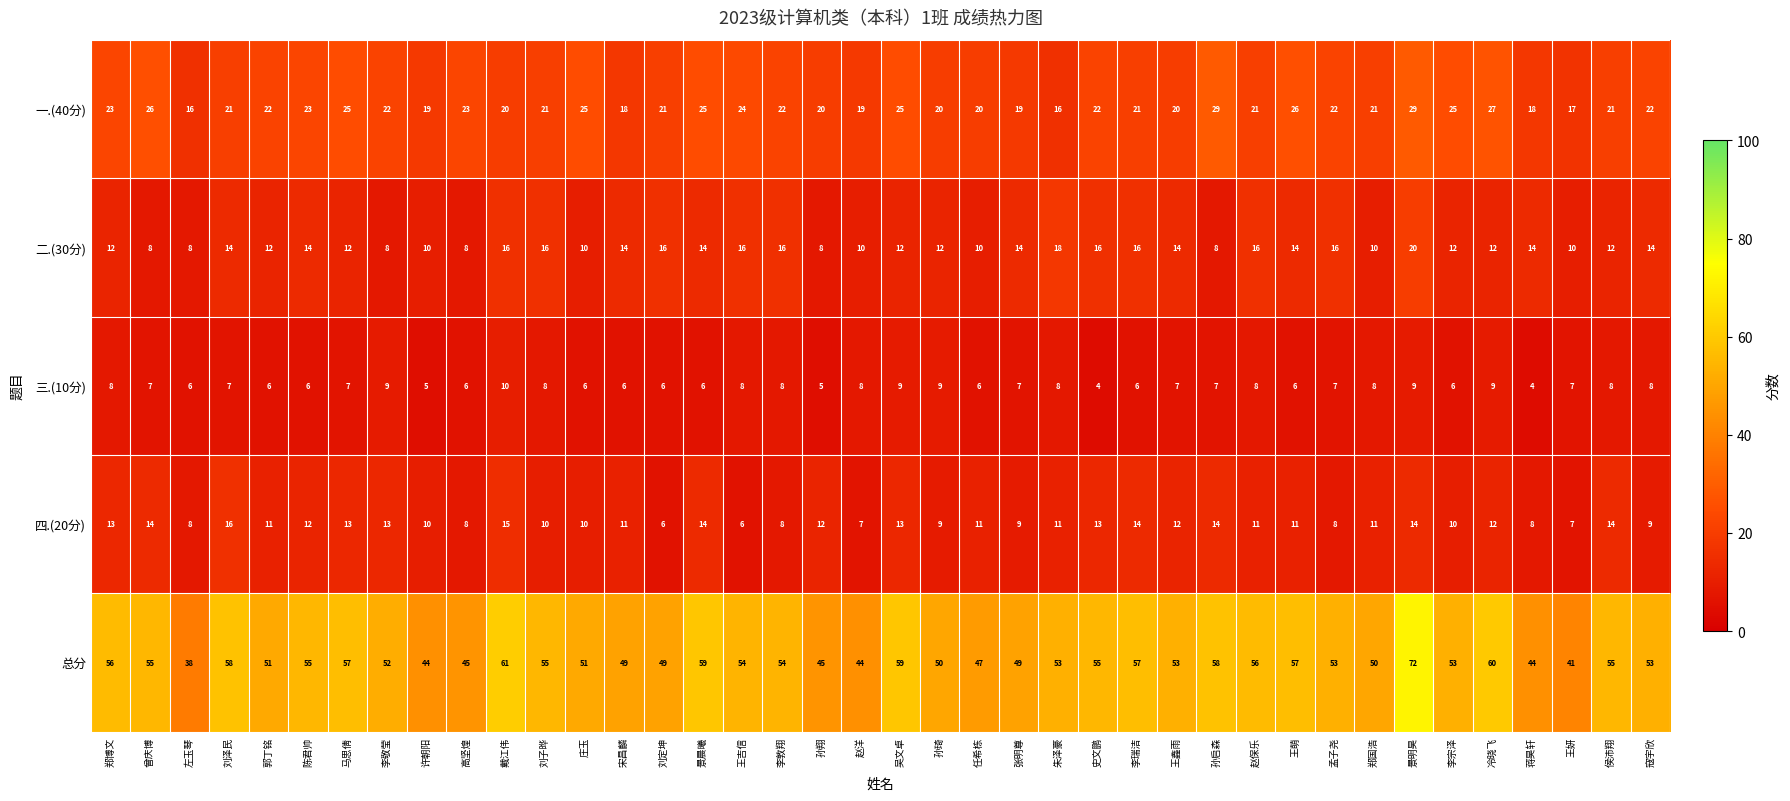

Between 任希栋 and 史文鹏, which series saw the biggest shift?

总分